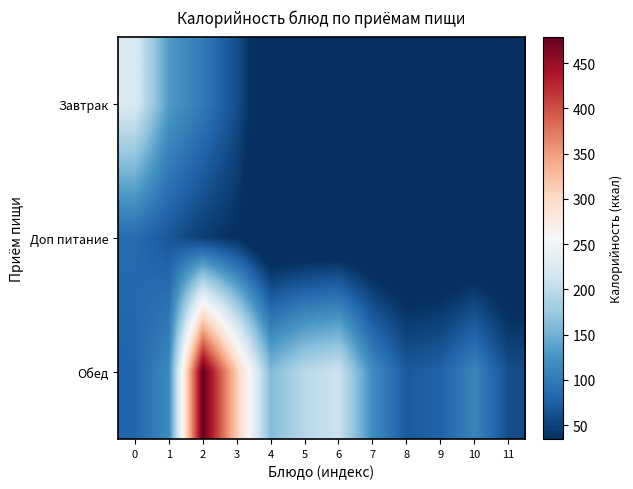

What is the maximum value shown in the chart?

479.2